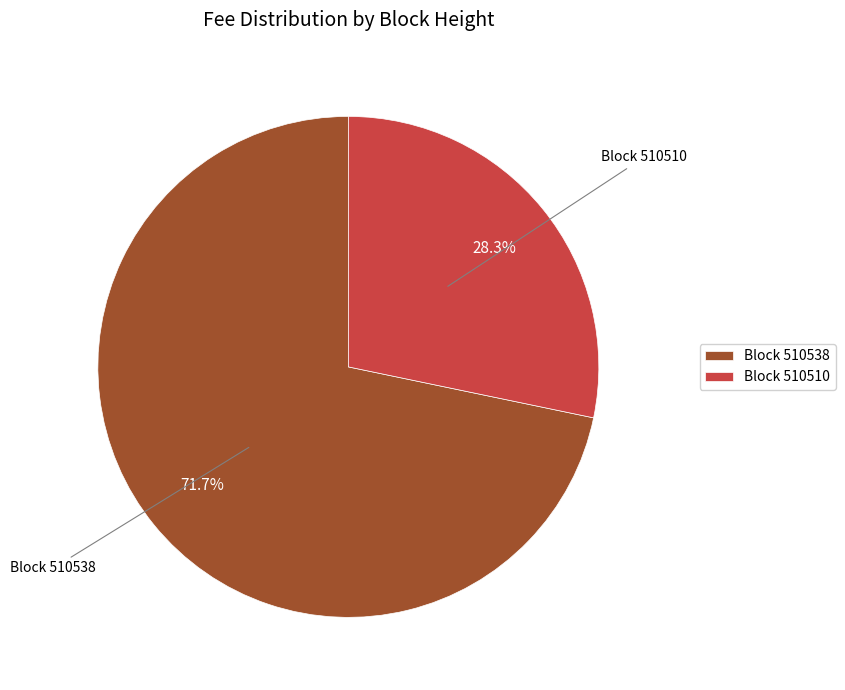

Is there any slice that represents more than half of the pie?

Yes